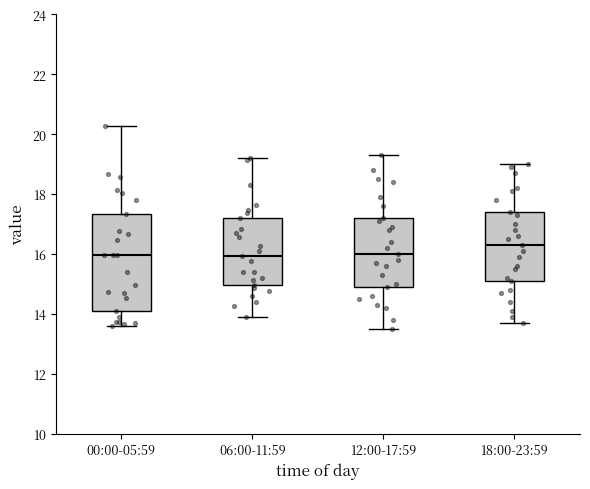

Where does the lower whisker of the box for 18:00-23:59 end on the y-axis? The values are not printed on the chart, so give them approximately, as read against the axis.

13.8